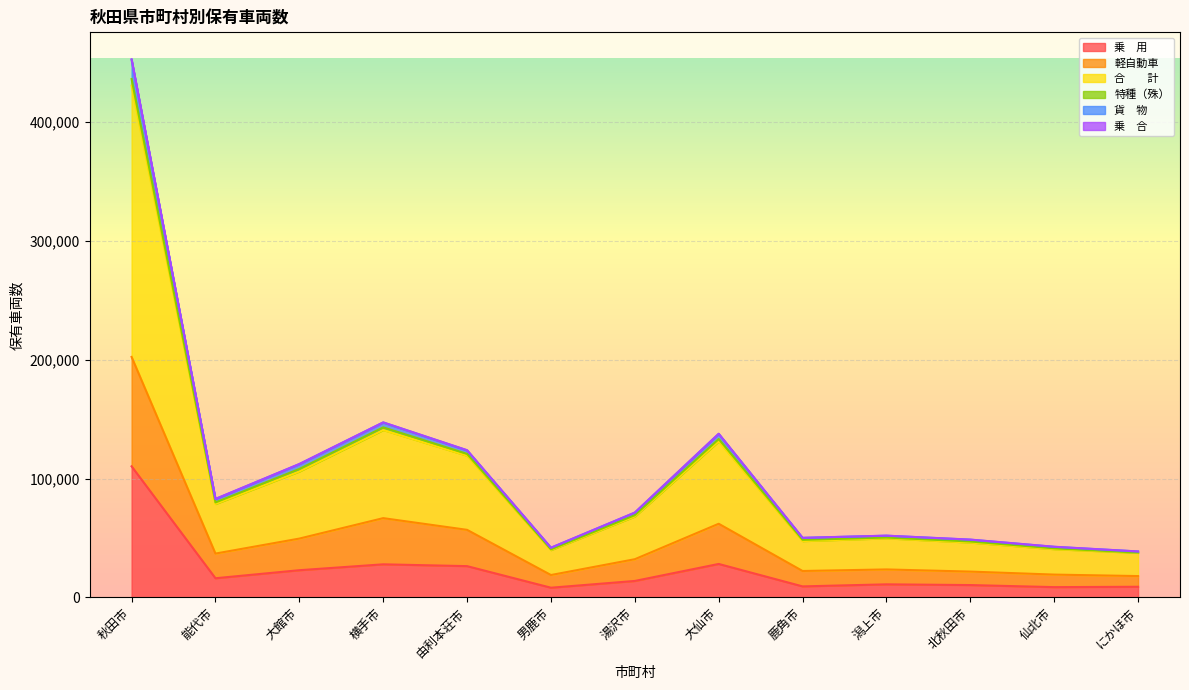

At which category is the sum across all series the highest?

秋田市